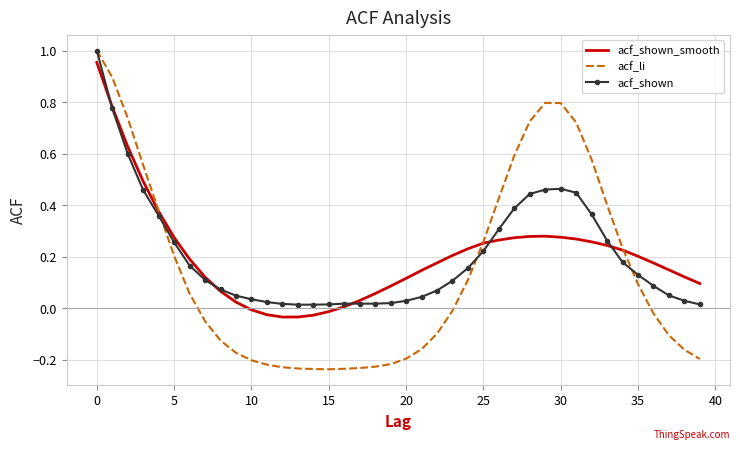

Which series has the widest spread of values?

acf_li